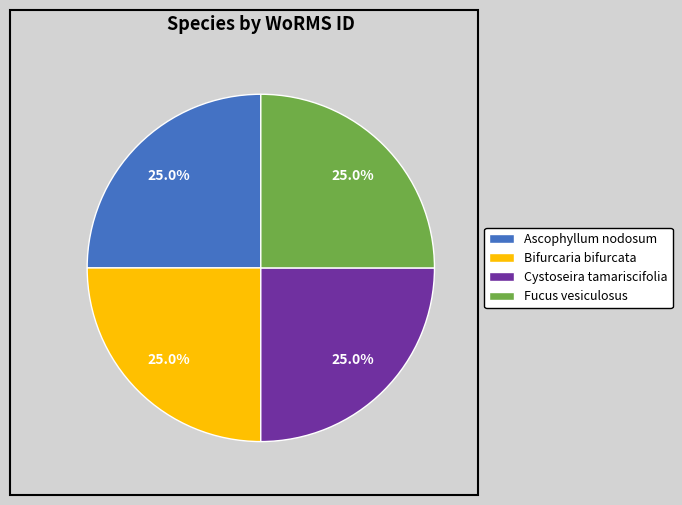

Approximately how many times larger is the value at Ascophyllum nodosum compared to Bifurcaria bifurcata?

1.0